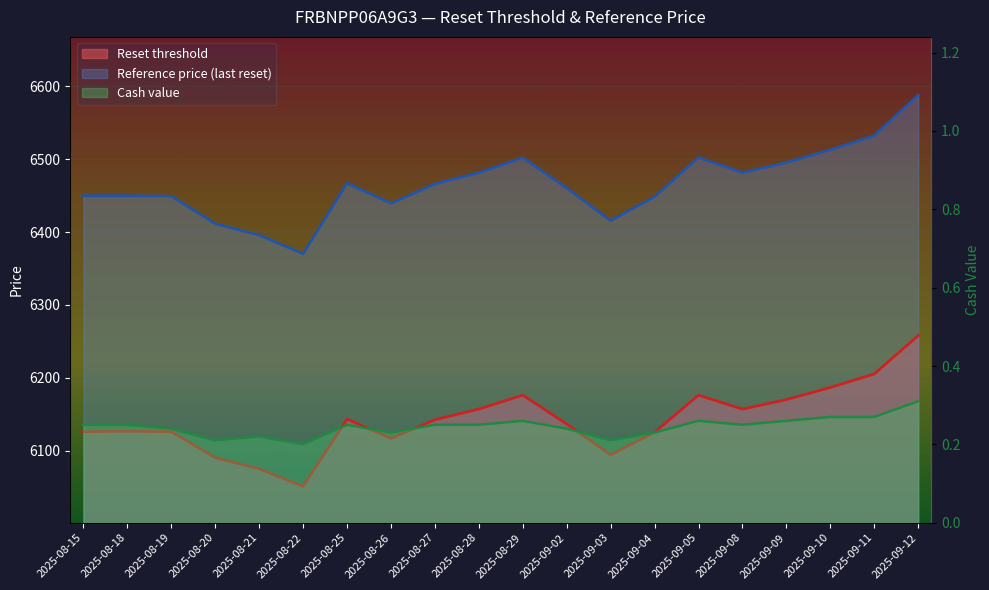

How many lines are shown in the chart?

3